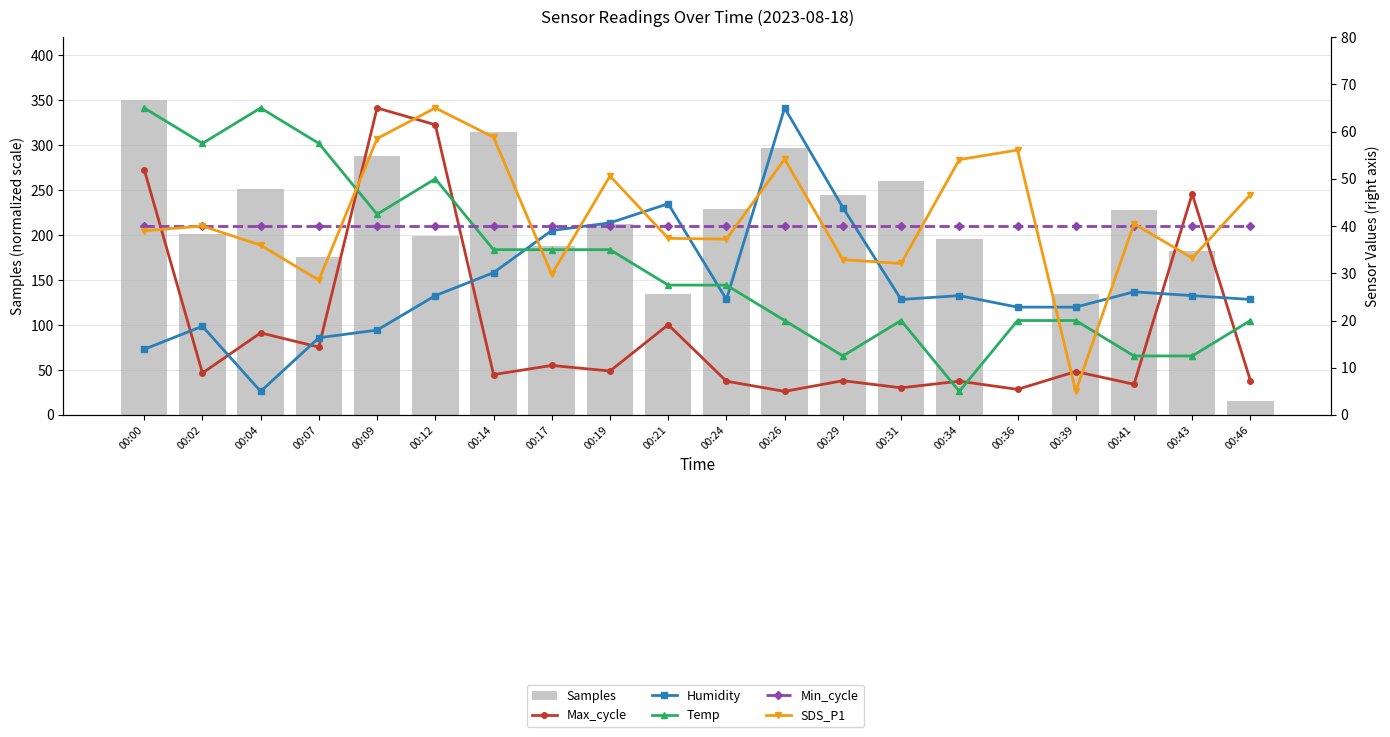

What is the greatest value displayed?

350.0